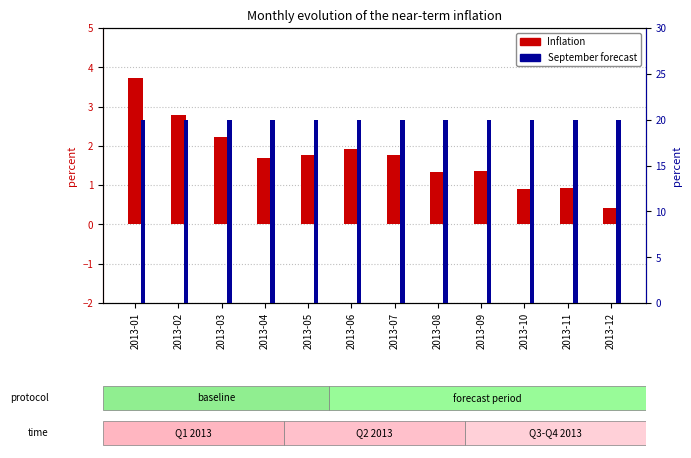

At how many categories does at least one series exceed 14?

12